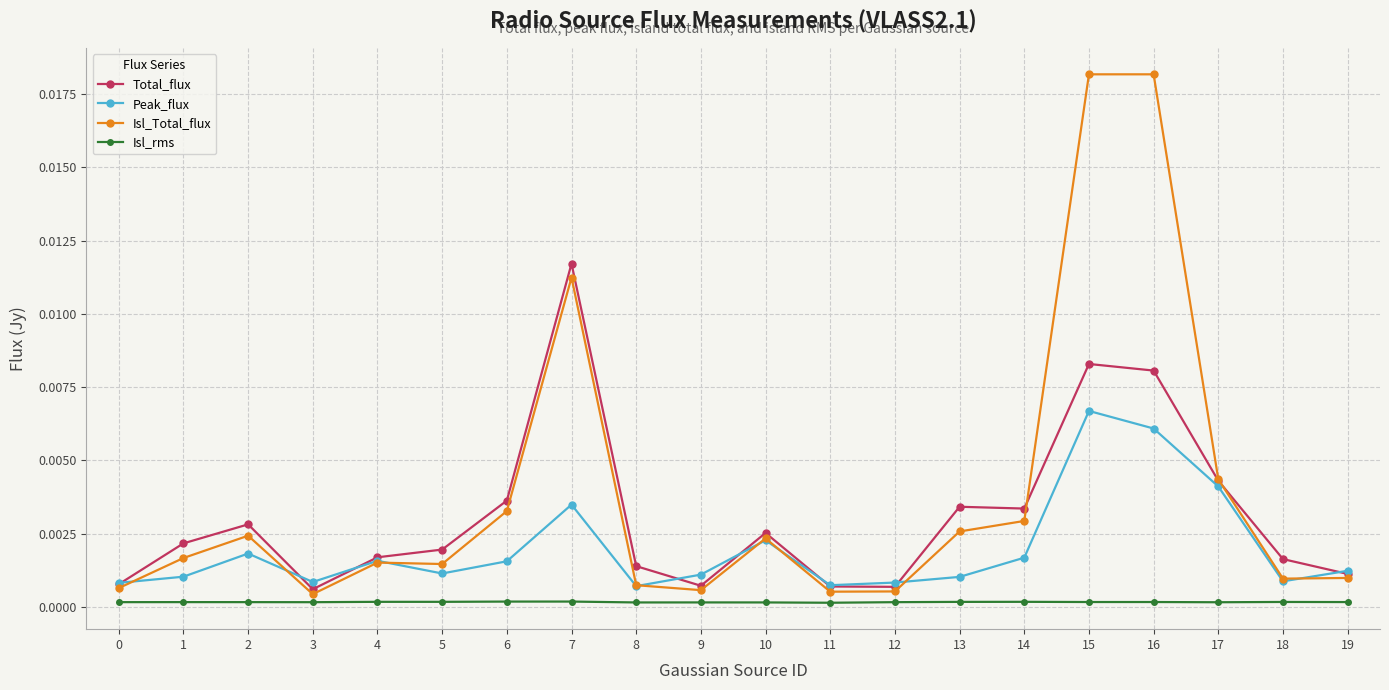

Which series ends up on top after the final intersection of Peak_flux and Isl_Total_flux?

Peak_flux